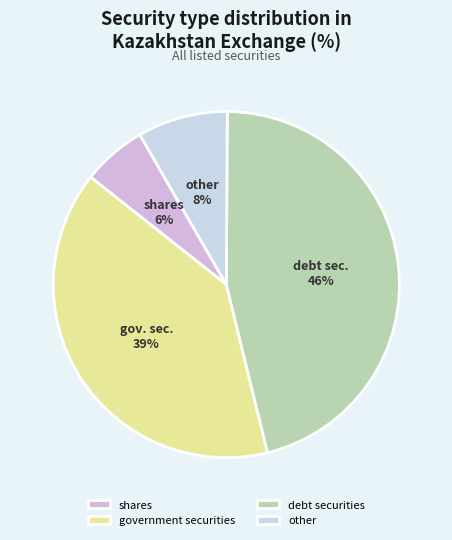

Count the number of slices in the pie.

4